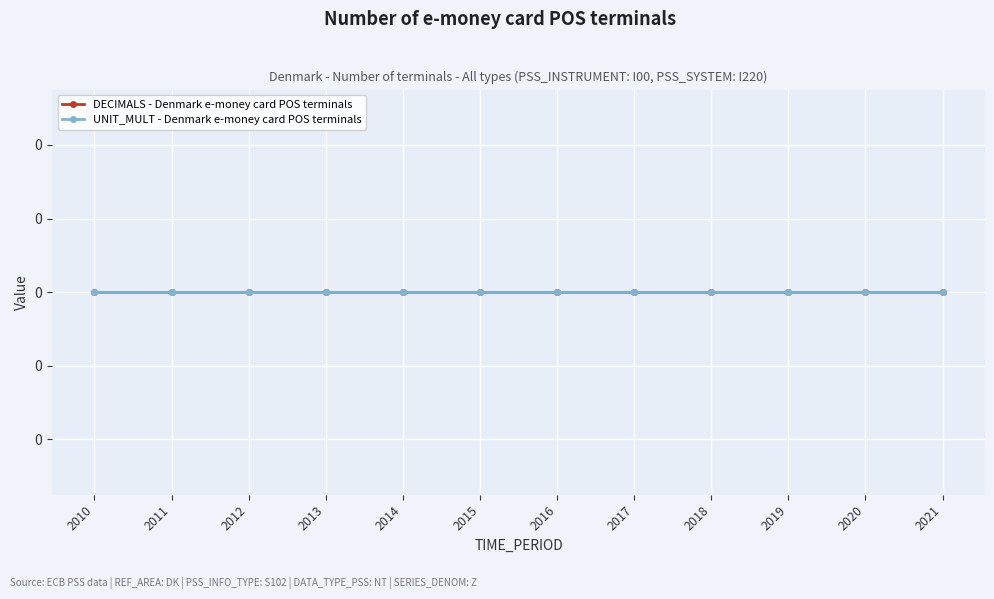

Reading left to right, transcribe all the data shown in this chart.

TIME_PERIOD: 2010	2011	2012	2013	2014	2015	2016	2017	2018	2019	2020	2021
DECIMALS: 0	0	0	0	0	0	0	0	0	0	0	0
UNIT_MULT: 0	0	0	0	0	0	0	0	0	0	0	0